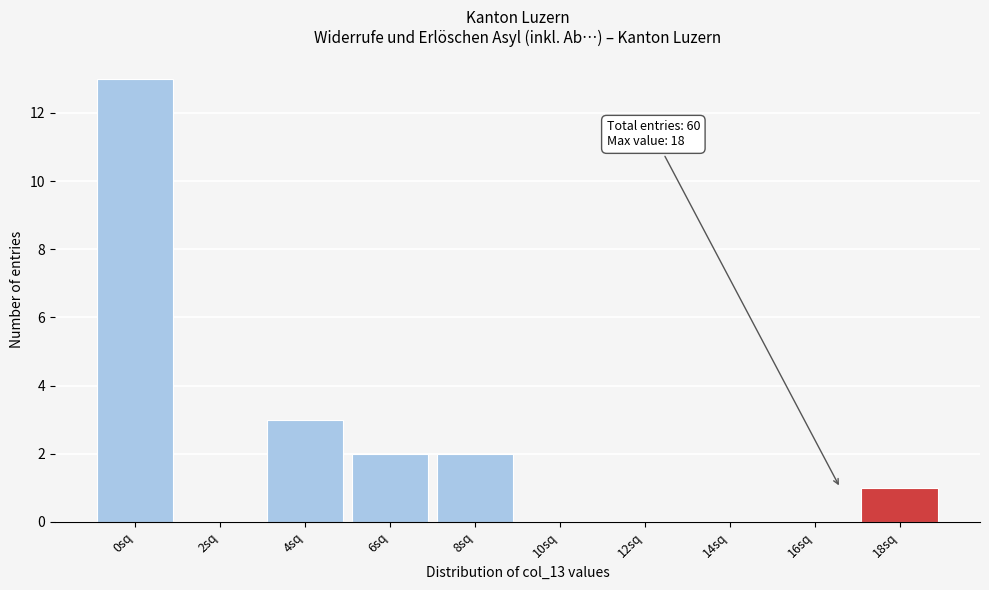

Reading left to right, list all the values displayed in this chart.

0sq=13	2sq=0	4sq=3	6sq=2	8sq=2	10sq=0	12sq=0	14sq=0	16sq=0	18sq=1